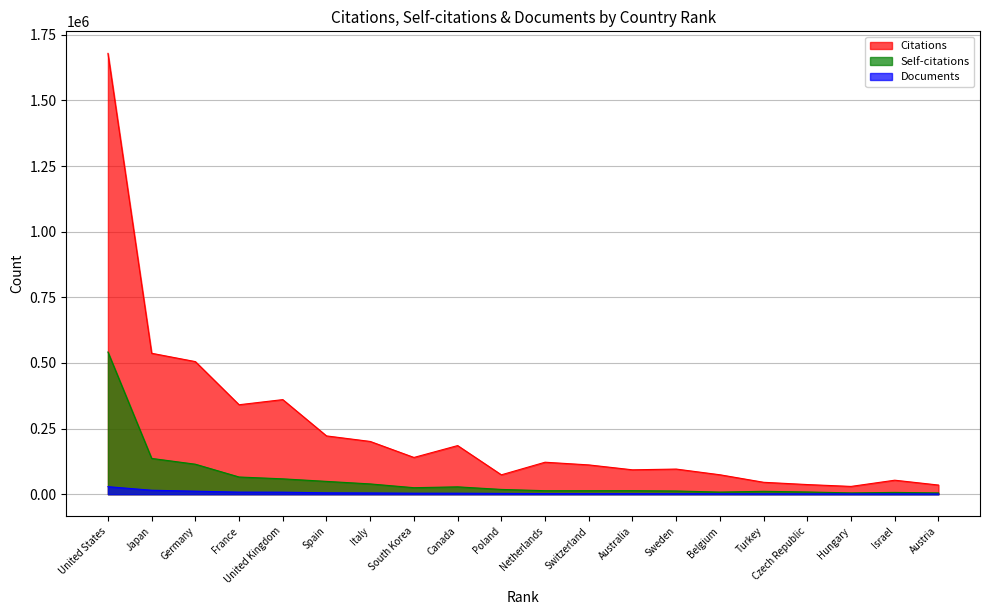

What is the difference between the maximum and minimum values in the Citations series?

1649730